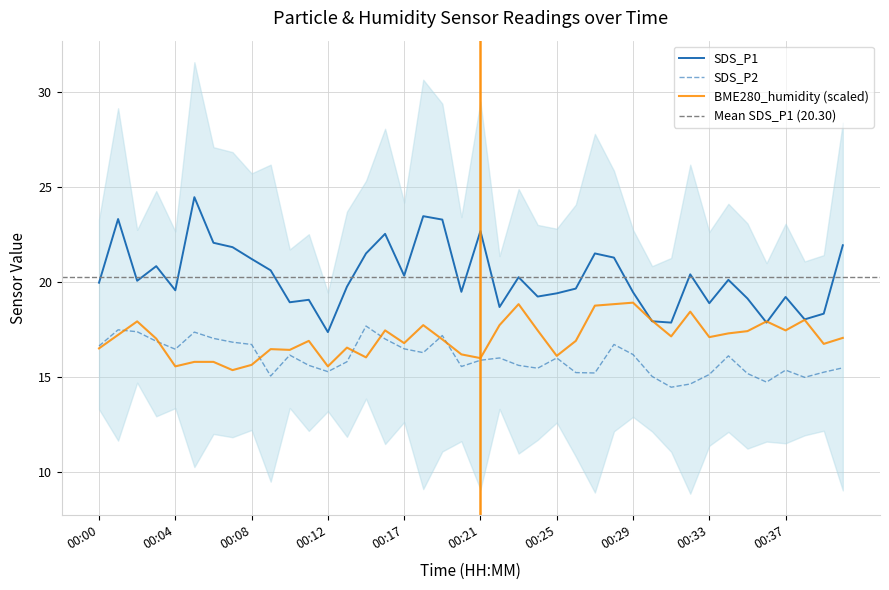

The BME280_humidity (scaled) series shows 15.6 at 00:12. True or false?

True